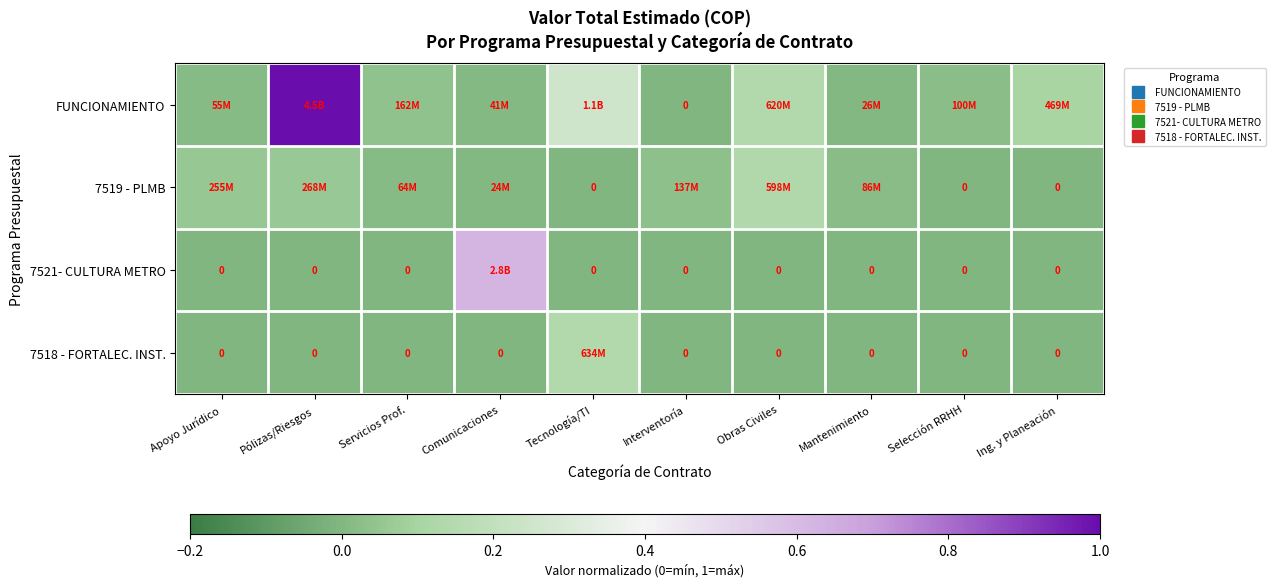

The value of FUNCIONAMIENTO at Tecnología/TI is 0.3. True or false?

True